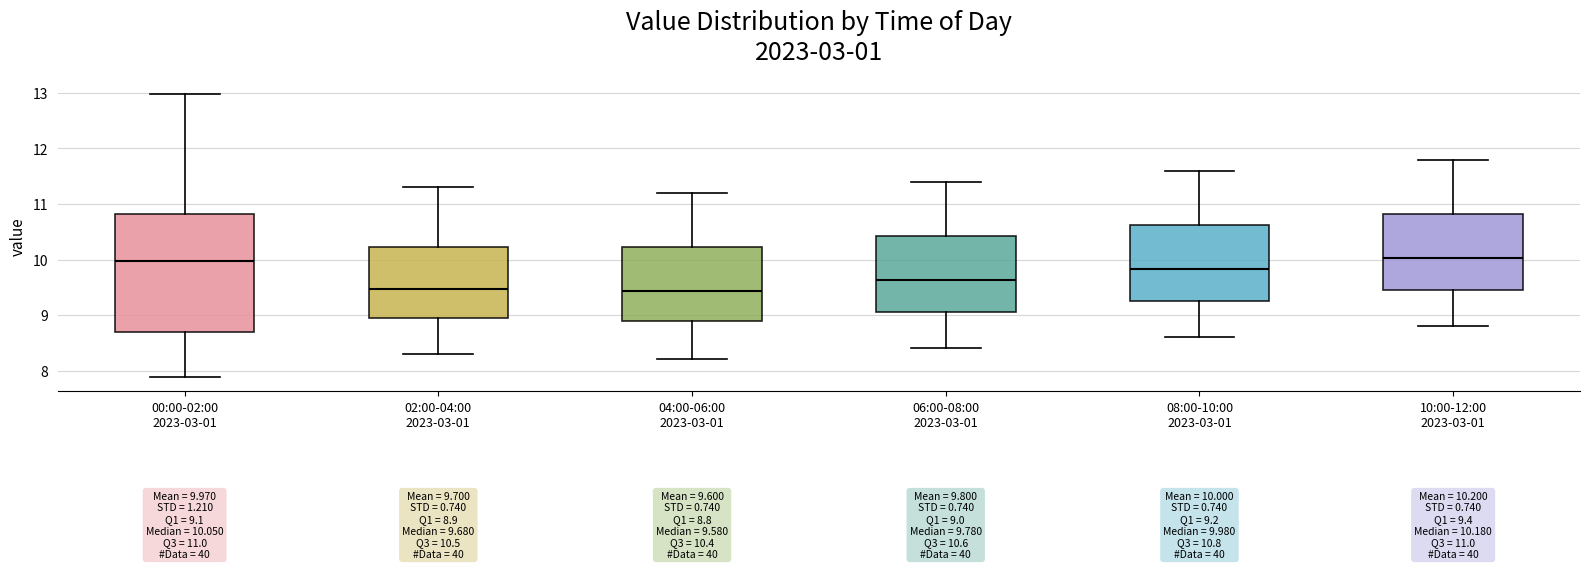

Which box is the tallest, from its lower edge to its upper edge?

00:00-02:00 2023-03-01